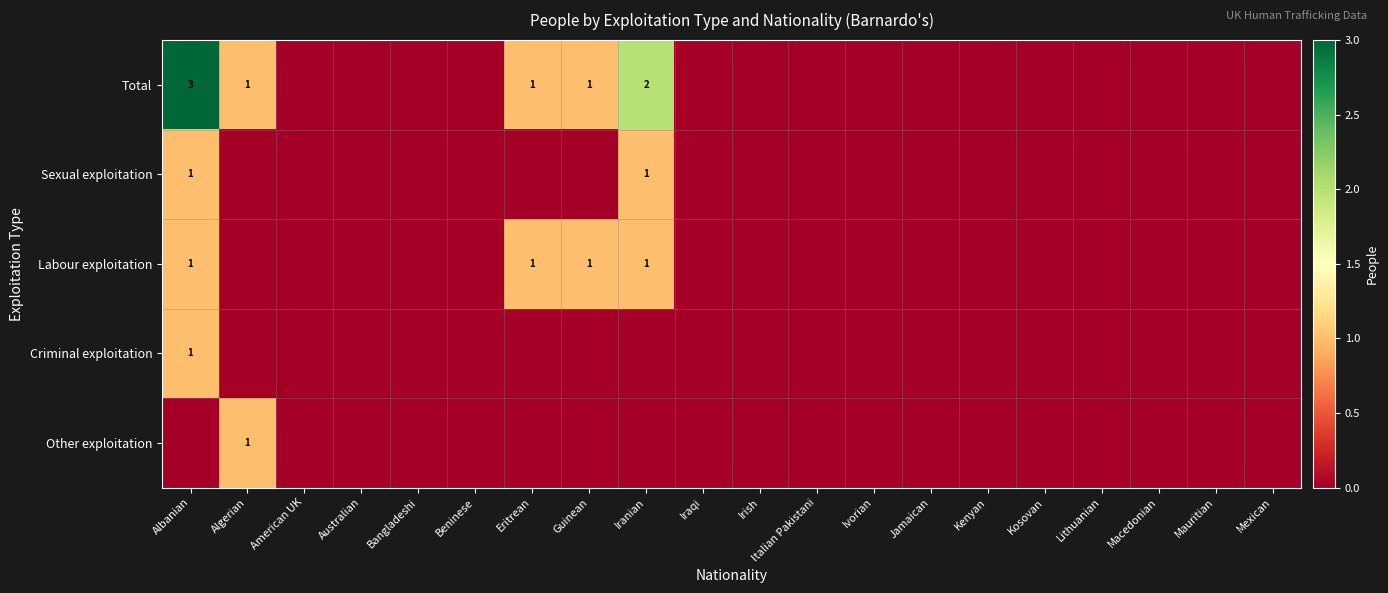

True or false: Labour exploitation has a value of 0 at Albanian.

False